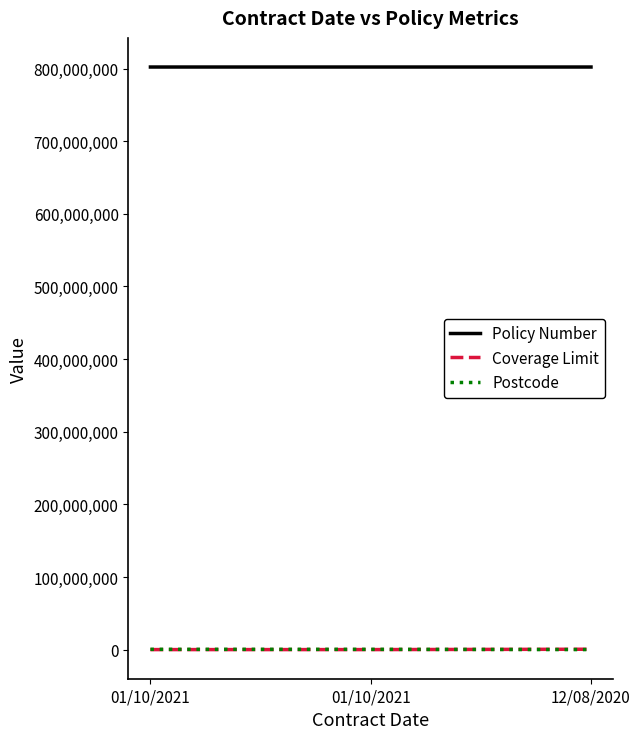

What is the sum of all Coverage Limit values?

670000